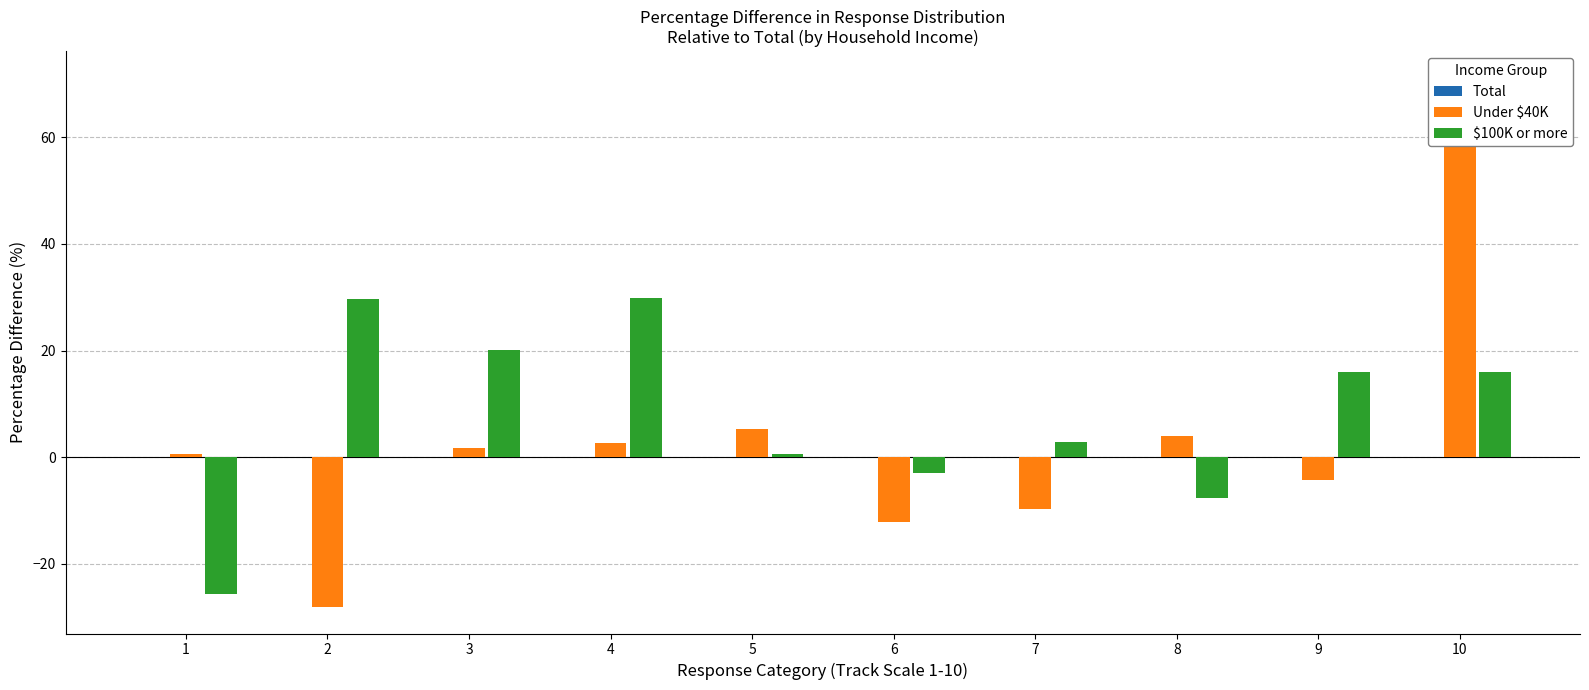

Reading left to right, what are all the values shown in this chart?

Total: 1=0.0	2=0.0	3=0.0	4=0.0	5=0.0	6=0.0	7=0.0	8=0.0	9=0.0	10=0.0
Under $40K: 1=0.7	2=-28.1	3=1.7	4=2.7	5=5.4	6=-12.2	7=-9.7	8=4.0	9=-4.3	10=71.2
$100K or more: 1=-25.7	2=29.7	3=20.1	4=29.9	5=0.6	6=-2.9	7=2.8	8=-7.6	9=15.9	10=16.0